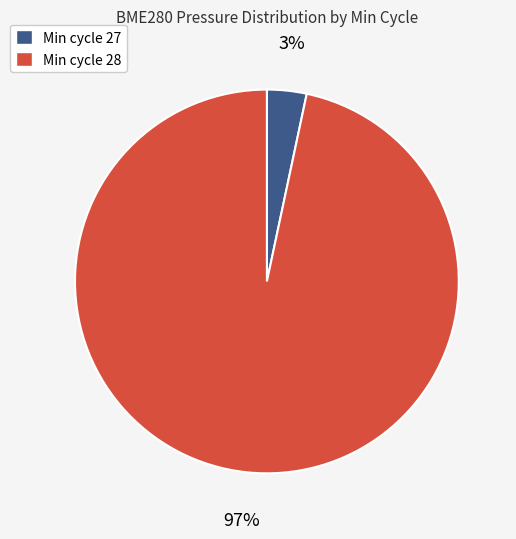

To the nearest percent, what is the average slice percentage?

50%